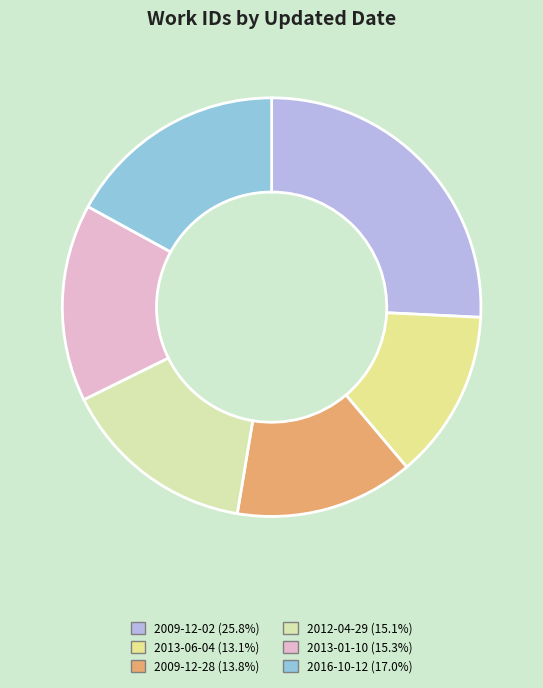

How many segments does this pie chart have?

6